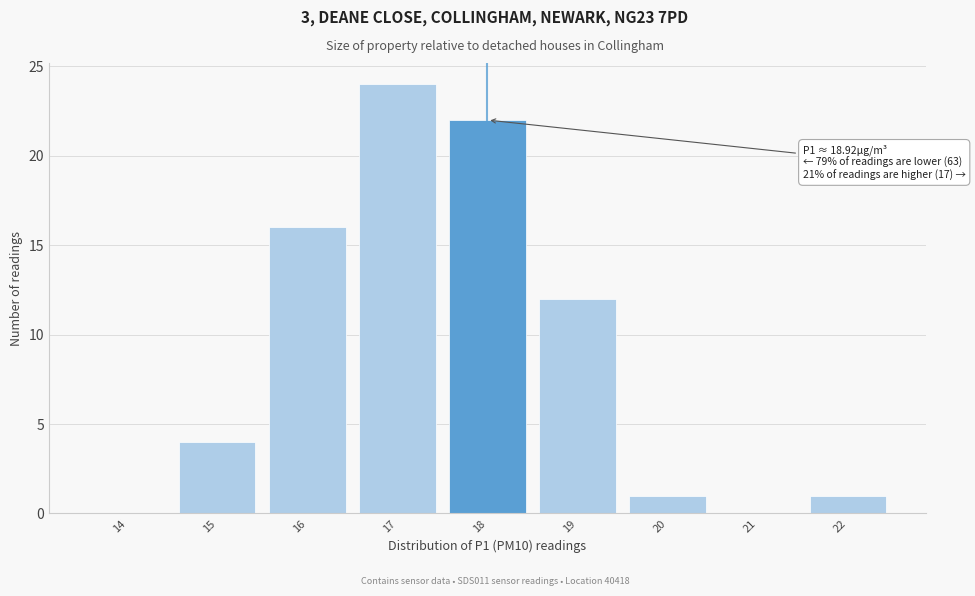

Reading left to right, extract all data points from this chart.

14=0	15=4	16=16	17=24	18=22	19=12	20=1	21=0	22=1